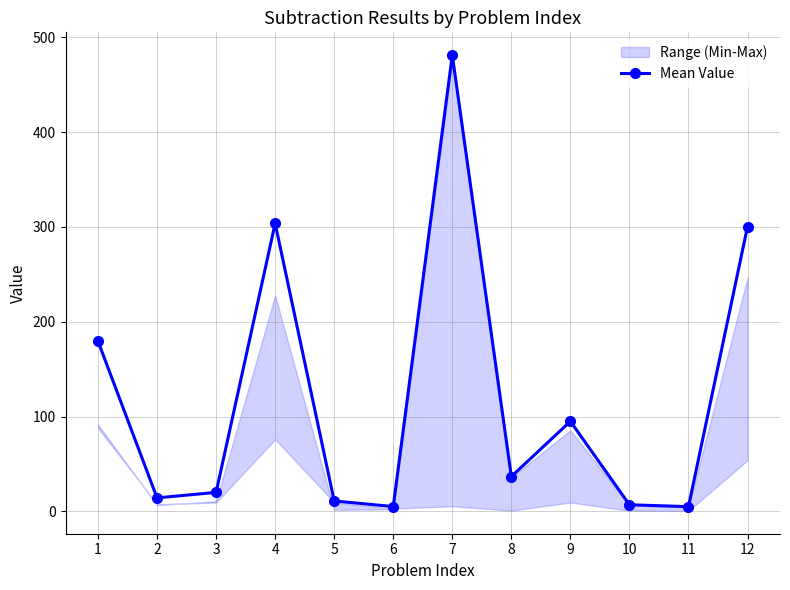

At which category does the chart reach its minimum across all series?

11